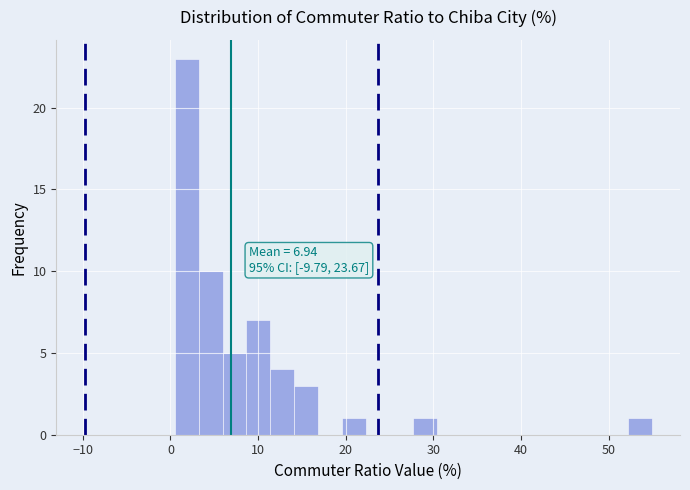

Around what value on the x-axis is the tallest bar? Give the approximate position of its centre, as read against the axis.

2